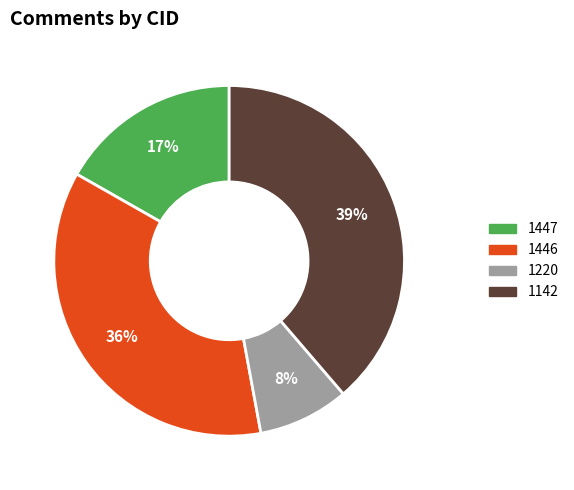

Does 1447 represent more than half of the total?

No